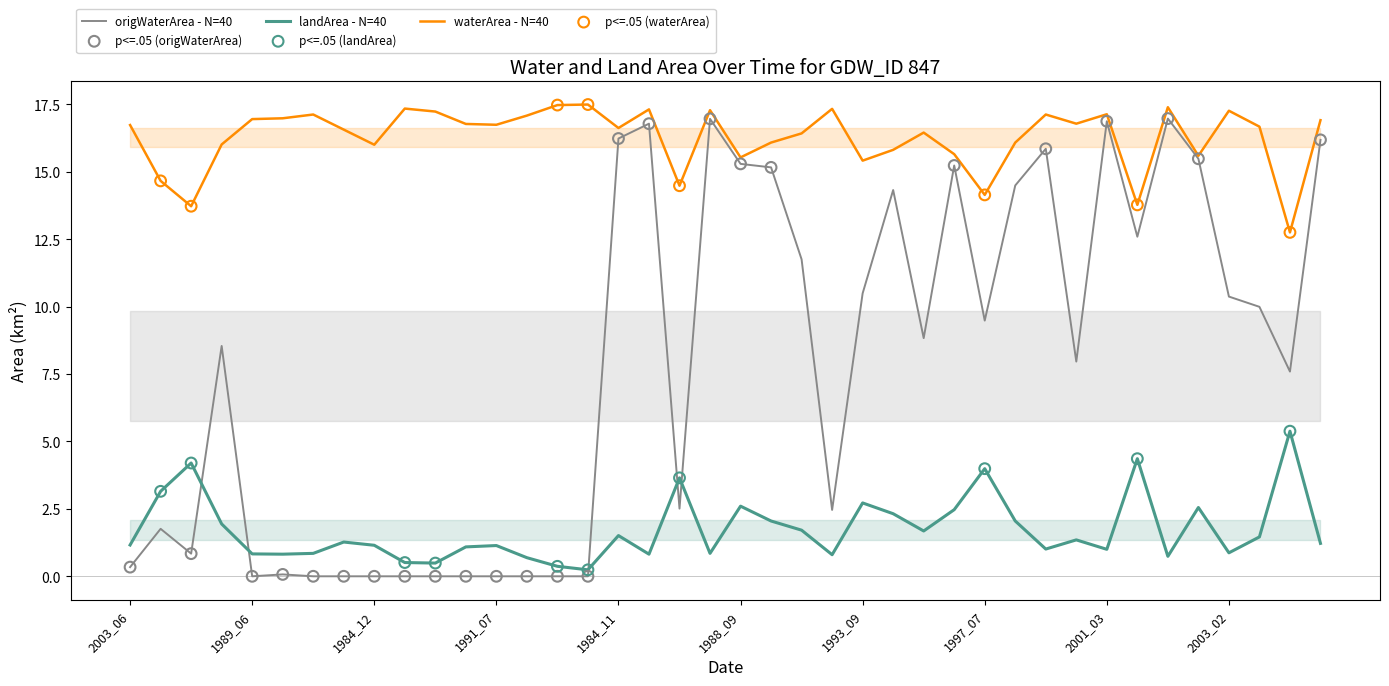

Which series has the widest spread of Y values?

origWaterArea